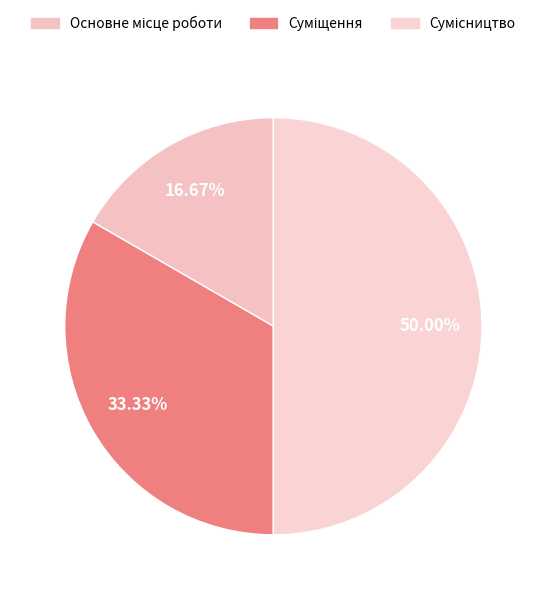

Do Суміщення and Основне місце роботи together represent more than half of the pie?

No